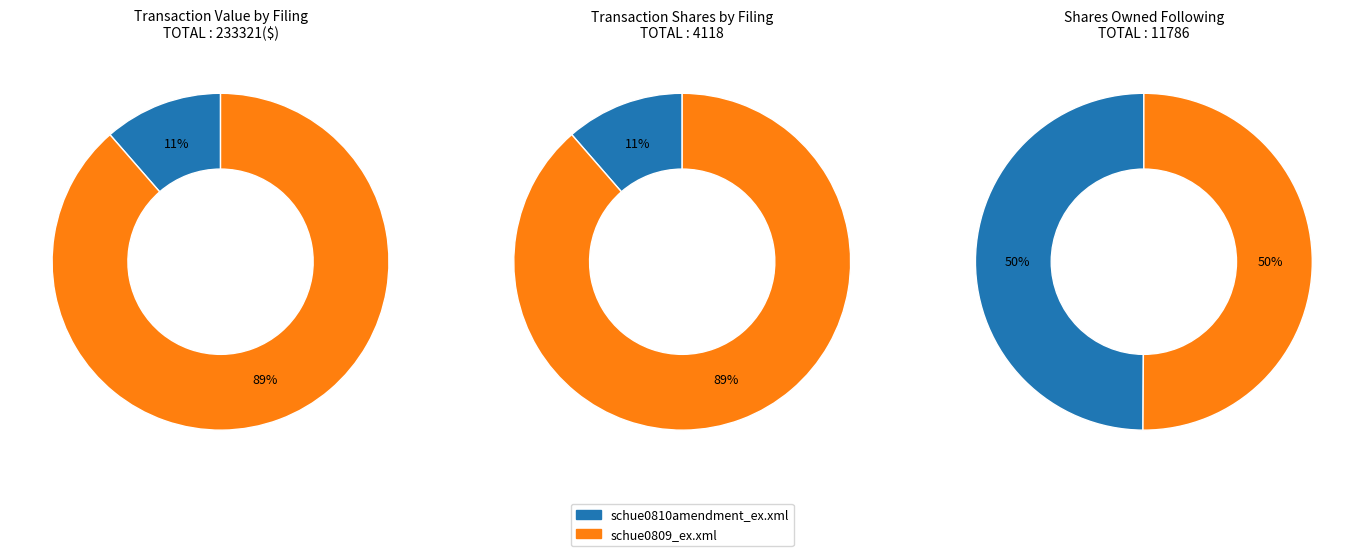

Does schue0809_ex.xml account for over 50% of the chart?

Yes